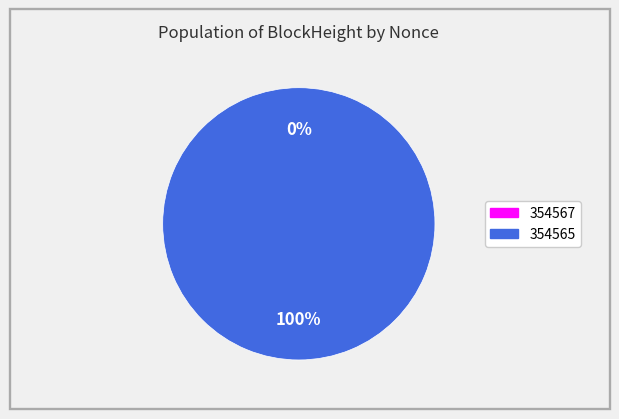

To the nearest percent, what is the combined percentage of 354567 and 354565?

100%